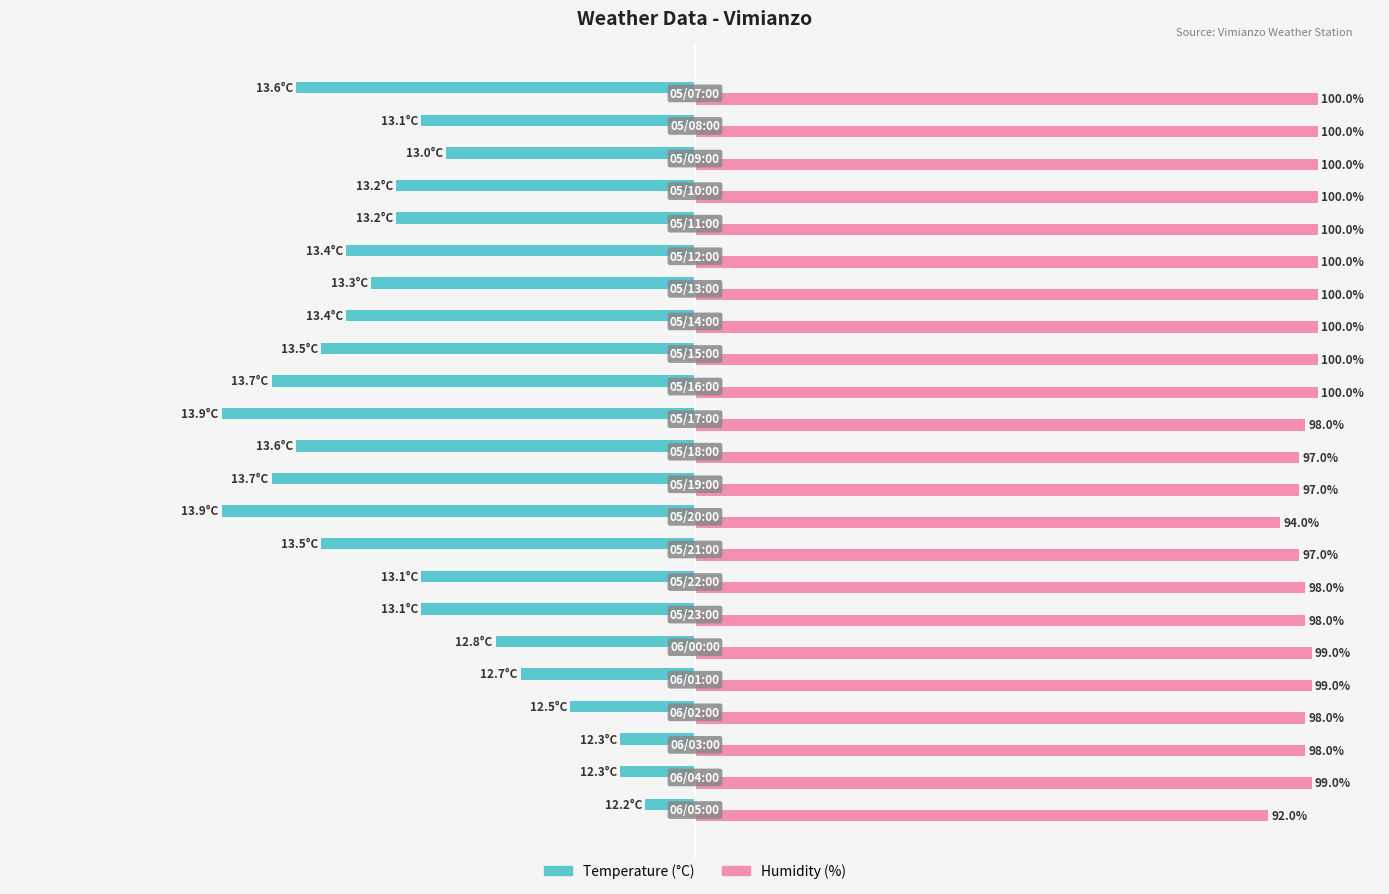

List the series in order of their overall mean, highest first.

Humidity (%), Temperature (°C)